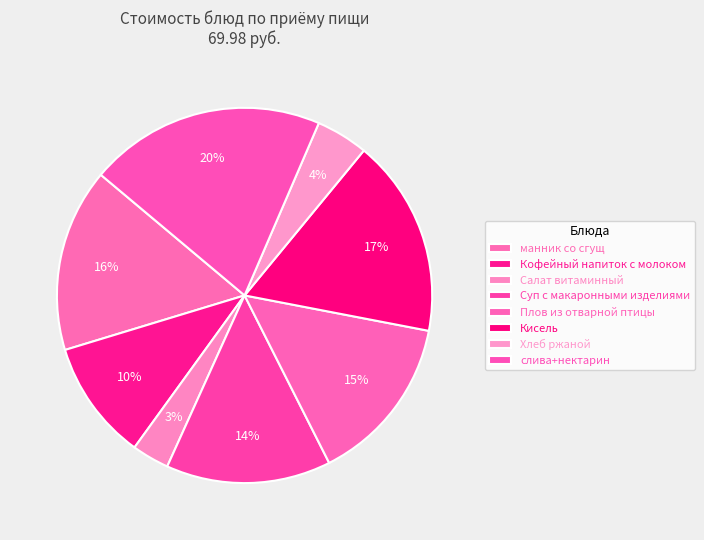

To the nearest percent, what is the difference between the largest and smallest slice percentages?

17%